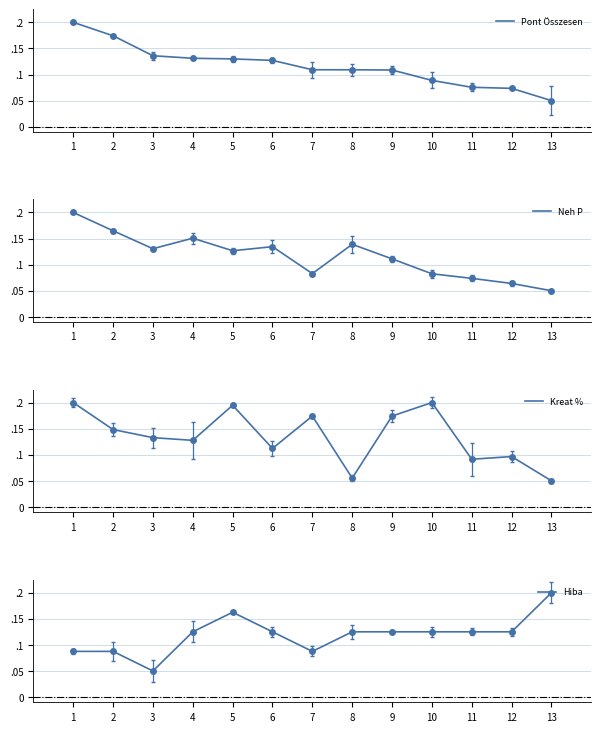

What is the minimum value for Neh P?

0.1